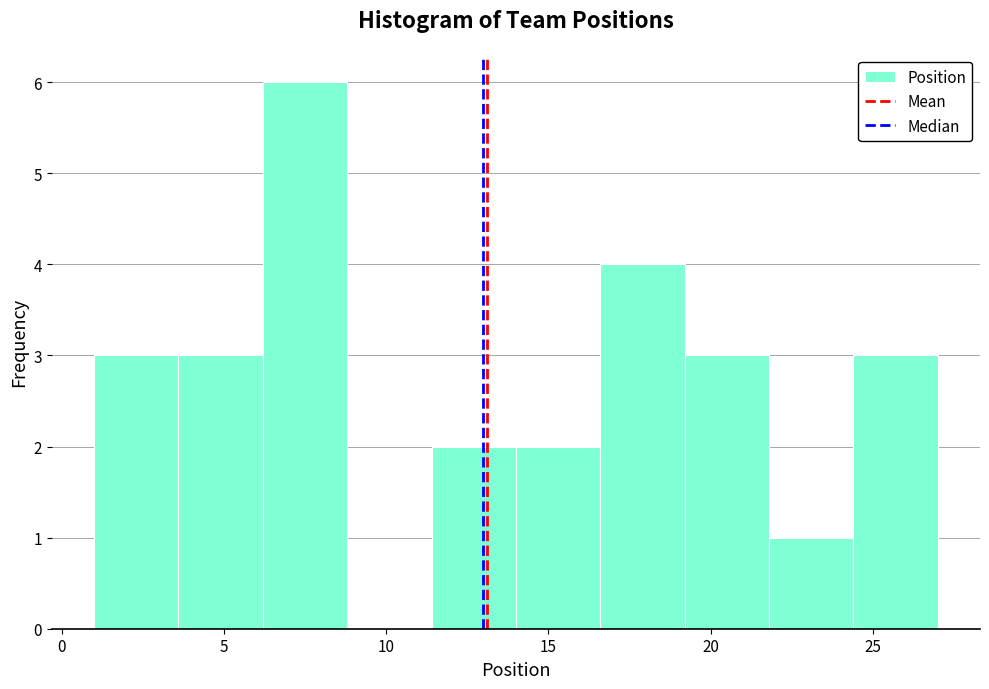

How tall is the bar that spans 24.4 to 27.0 on the x-axis? Neither the bar edges nor the heights are printed on the chart, so give them approximately, as read against the axes.

3